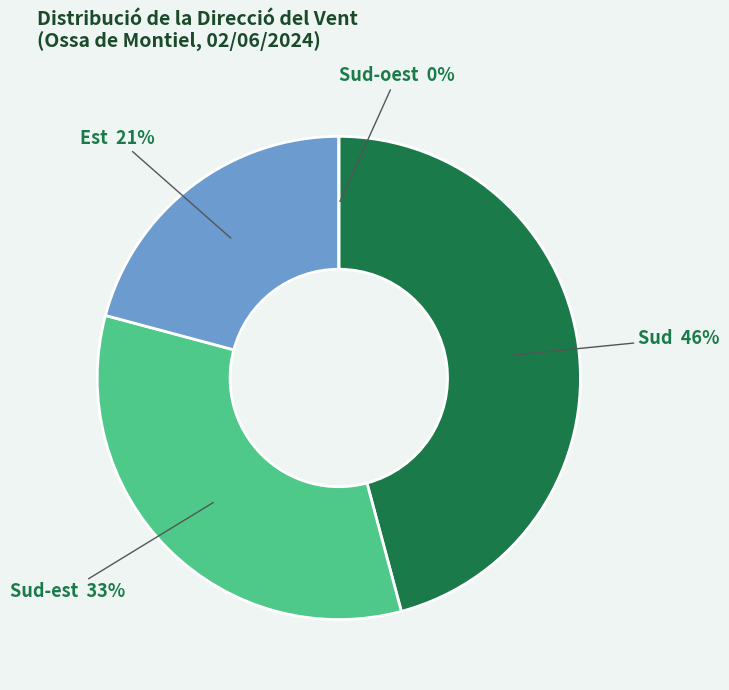

True or false: Sud accounts for 20% of the total.

False